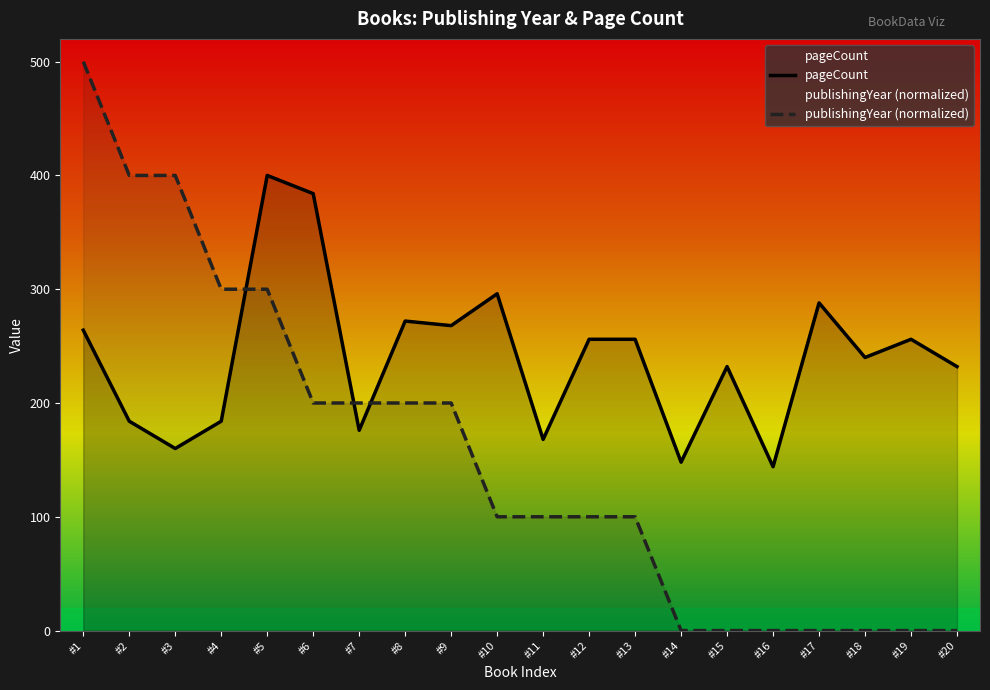

Does the chart display data point markers on the line(s)?

No